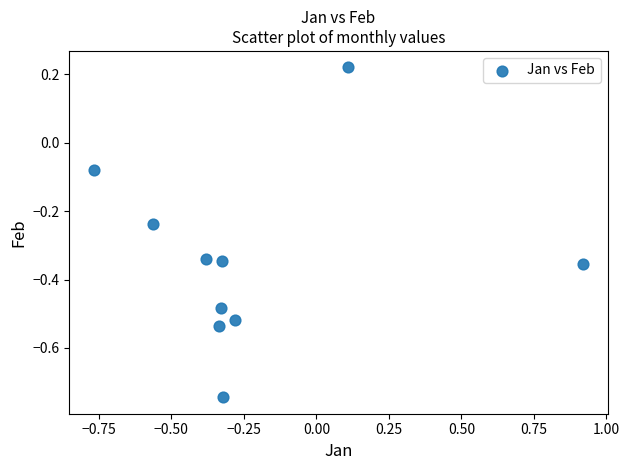

What is the range of Y values (max minus min)?

1.0